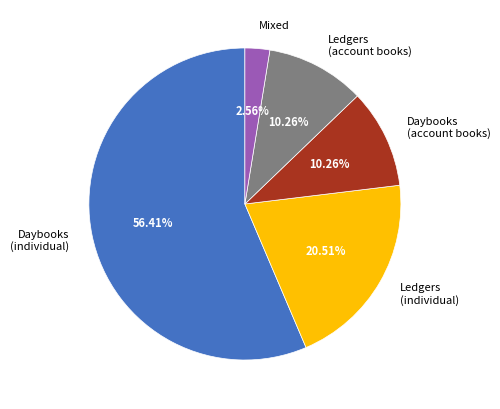

Which slice represents more than half of the pie?

Daybooks (individual)